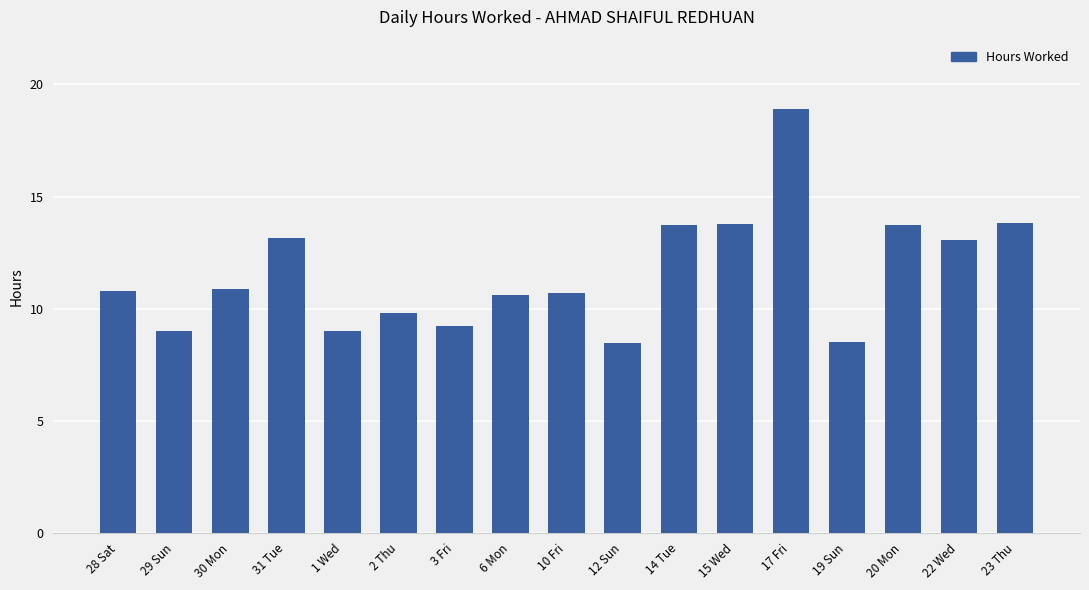

How many data points are less than 10?

6